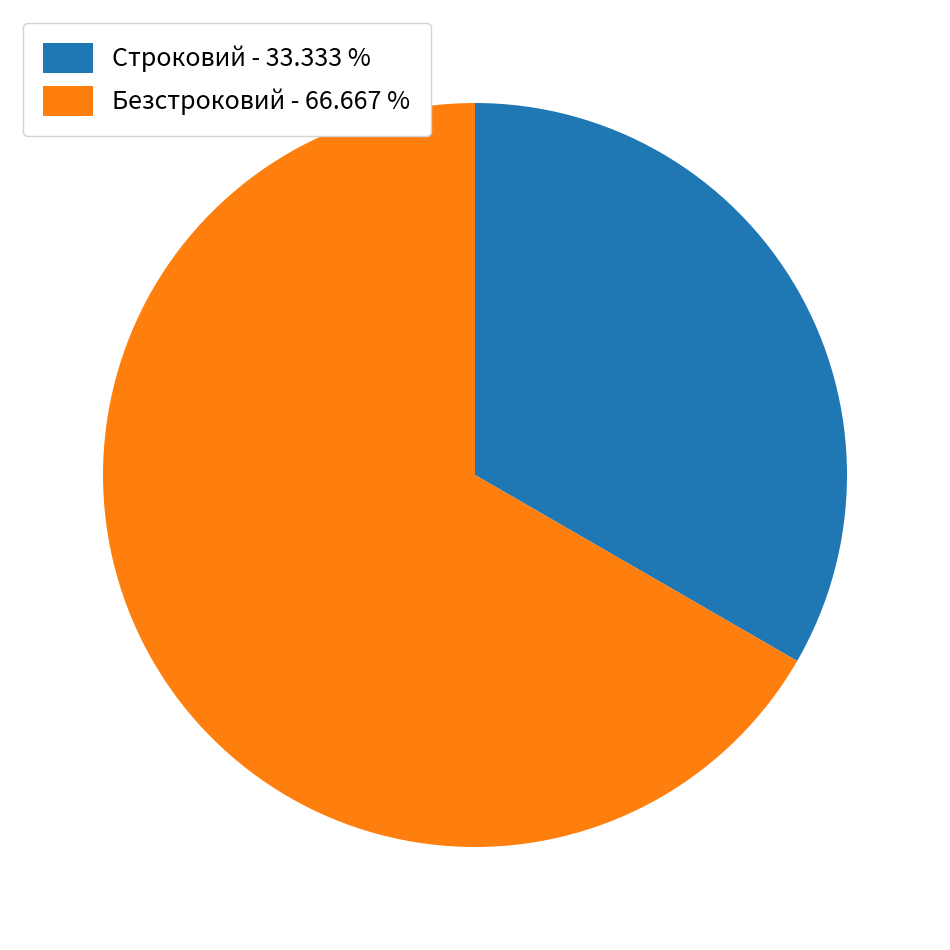

Is the sum of Строковий and Безстроковий greater than half?

Yes